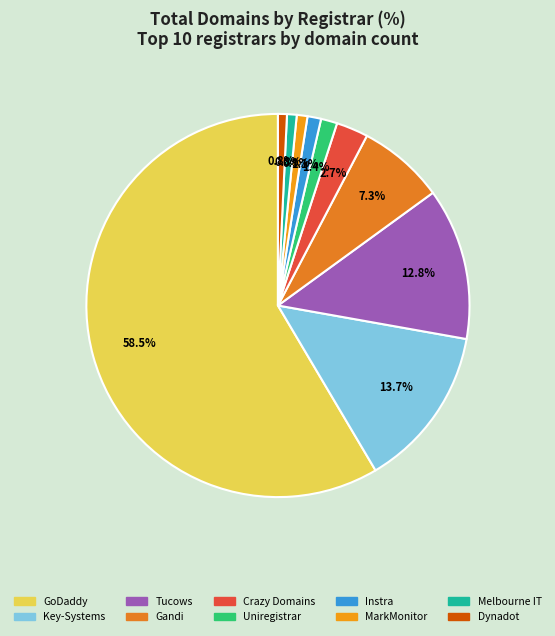

How many slices are in this pie chart?

10